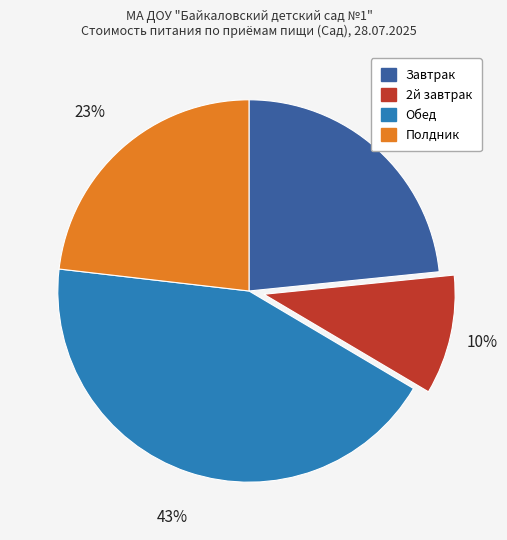

Which slice is the smallest?

2й завтрак